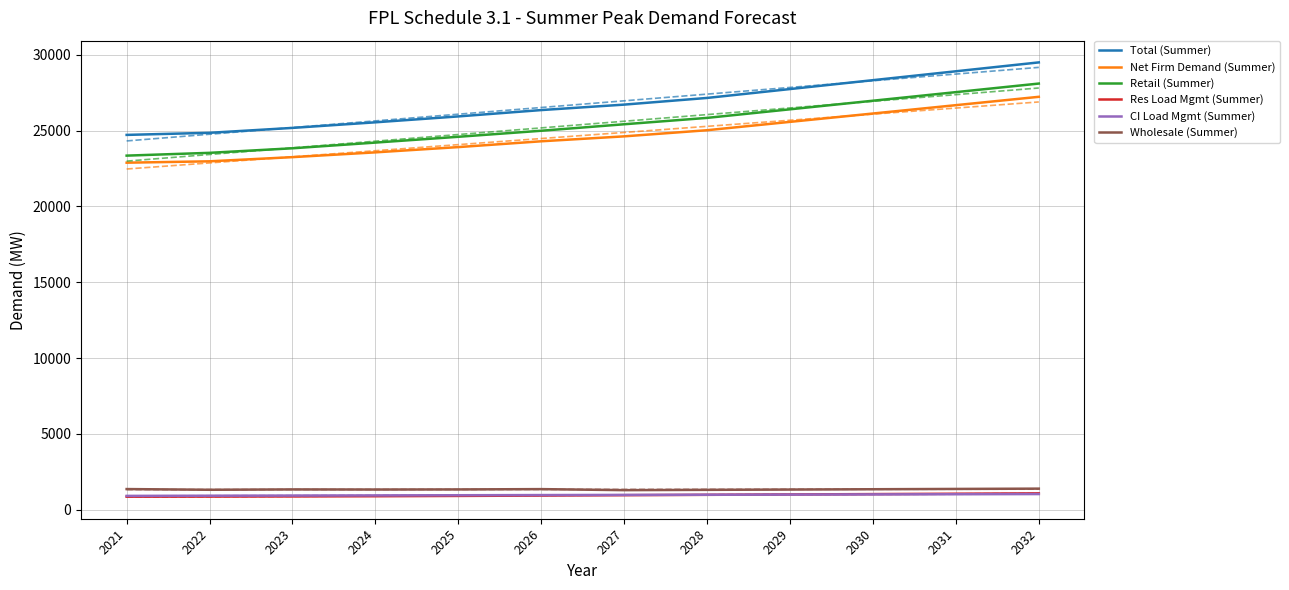

Rank the categories by Total (Summer) value from highest to lowest.

2032, 2031, 2030, 2029, 2028, 2027, 2026, 2025, 2024, 2023, 2022, 2021